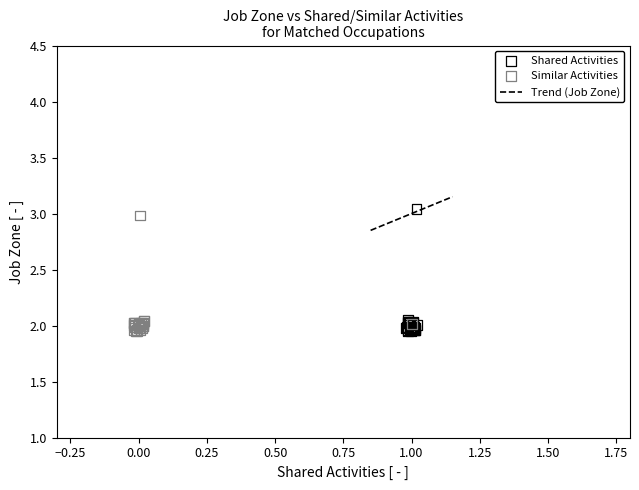

Which series has the widest spread of Y values?

Shared Activities